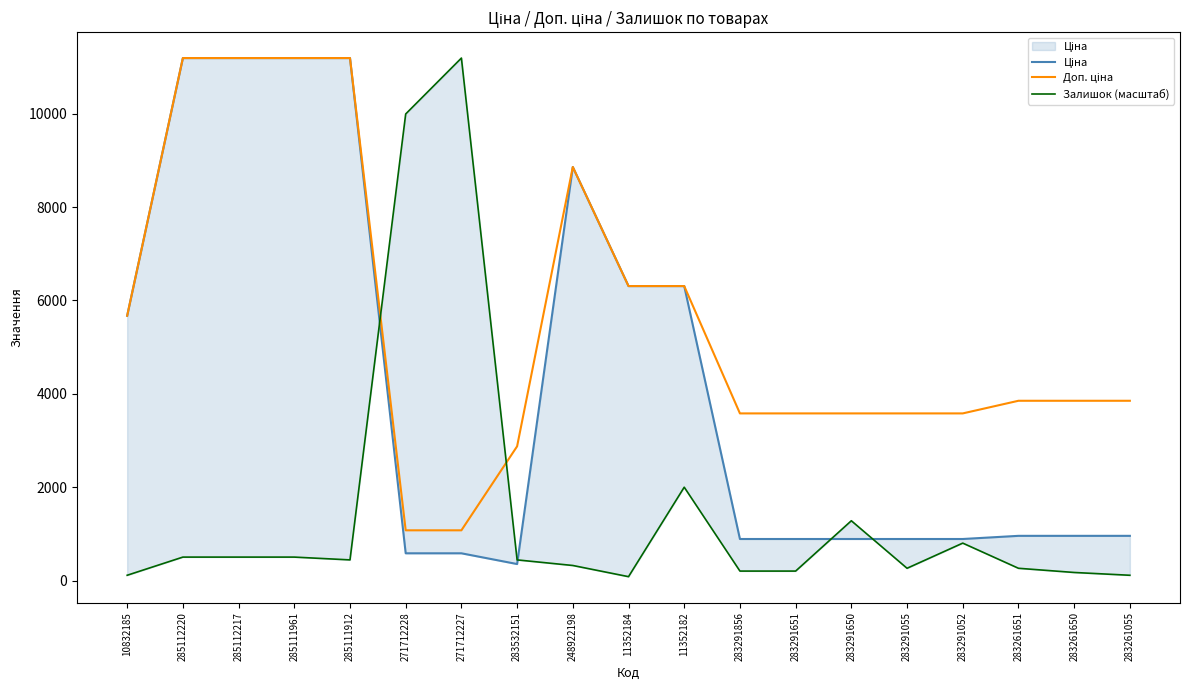

What is the lowest value of the Залишок (масштаб) series?

89.7